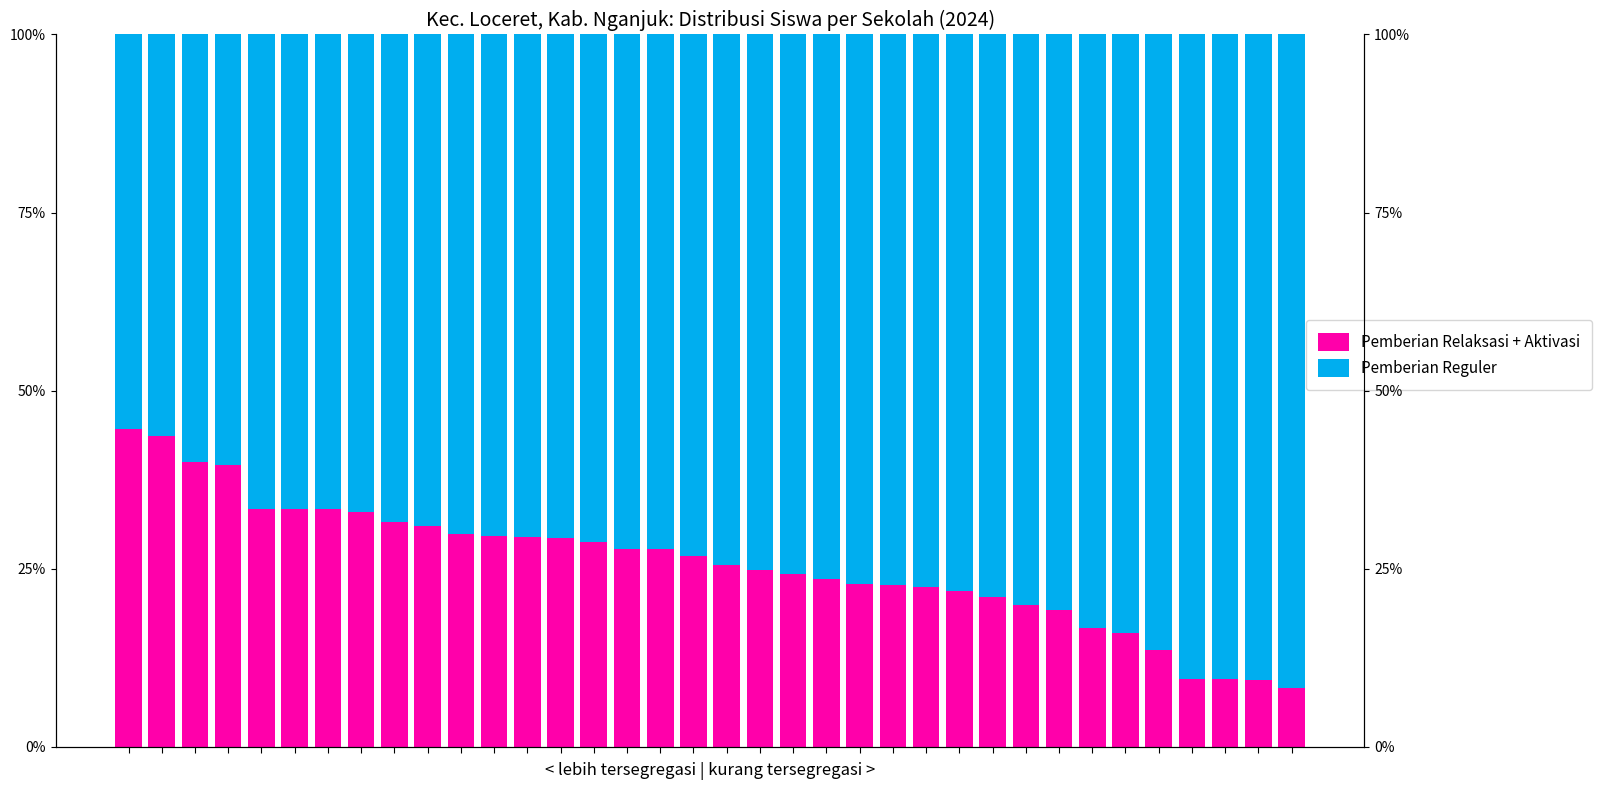

What is the average value of the Pemberian Reguler series?

74.4